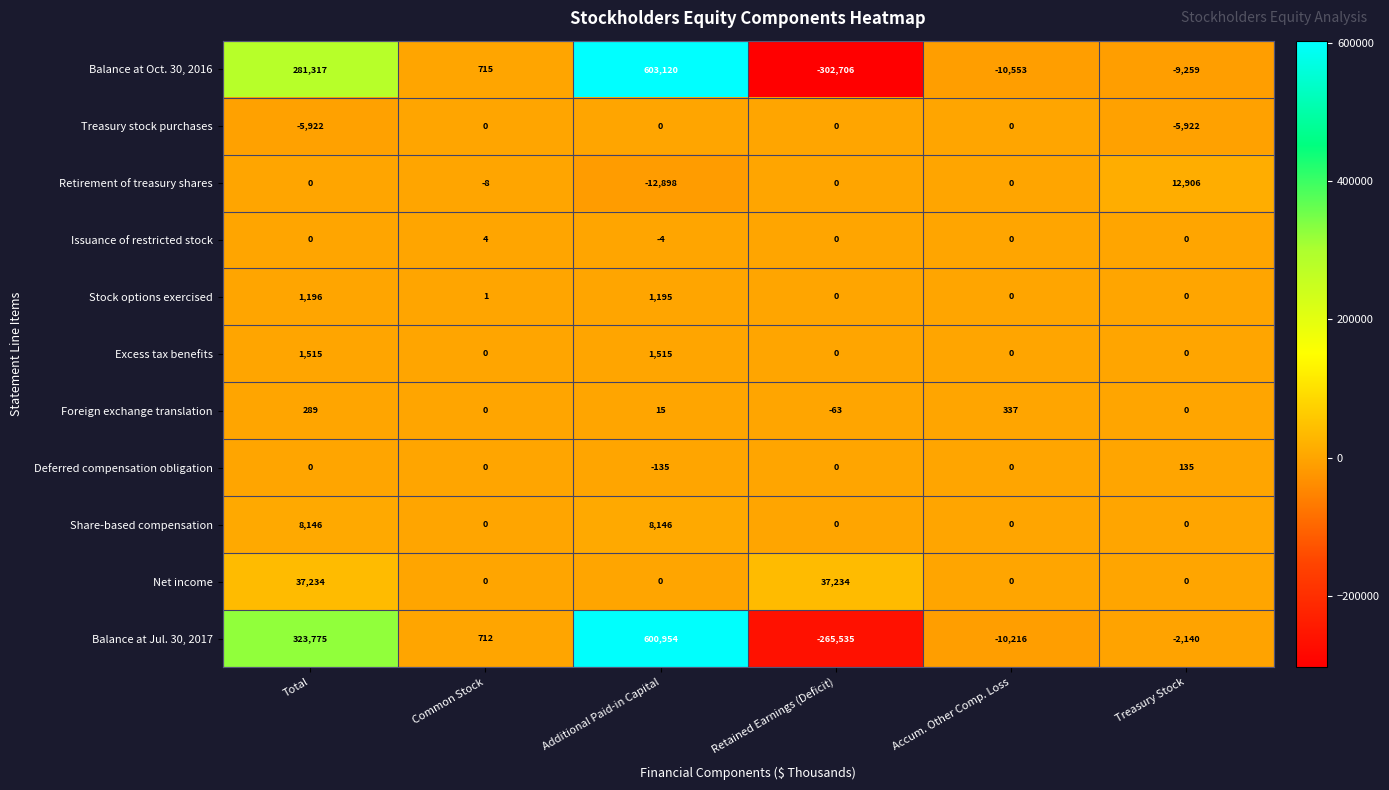

How many data points in Deferred compensation obligation are less than 0?

1